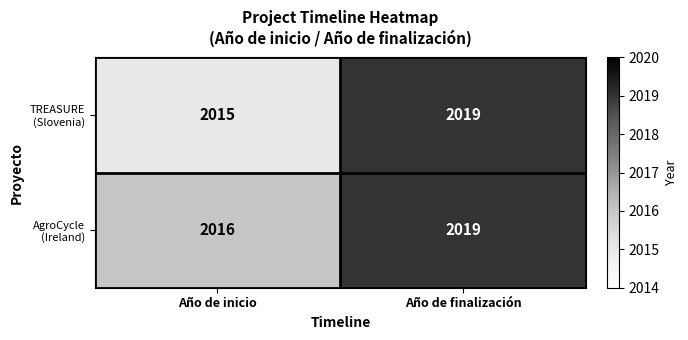

What is the greatest value displayed?

2019